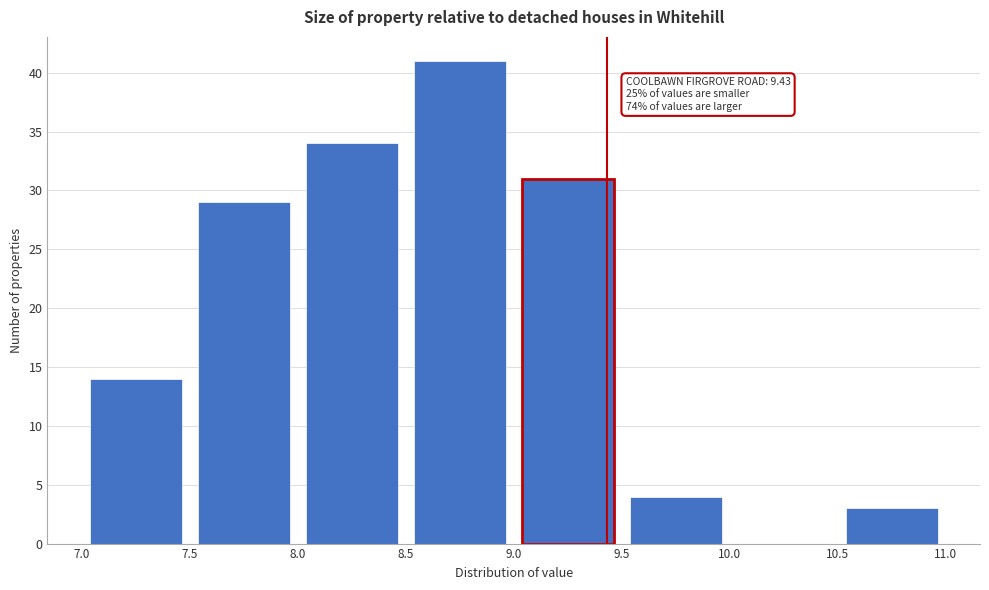

Over which range of the x-axis is the bar tallest?

8.5 to 9.0